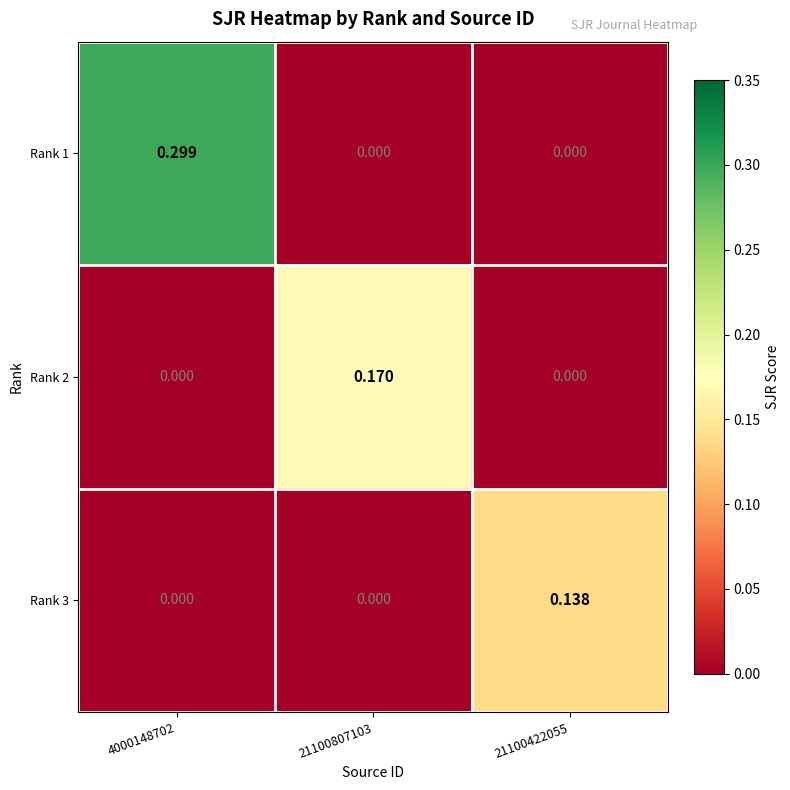

Which category has the highest value across all series?

4000148702